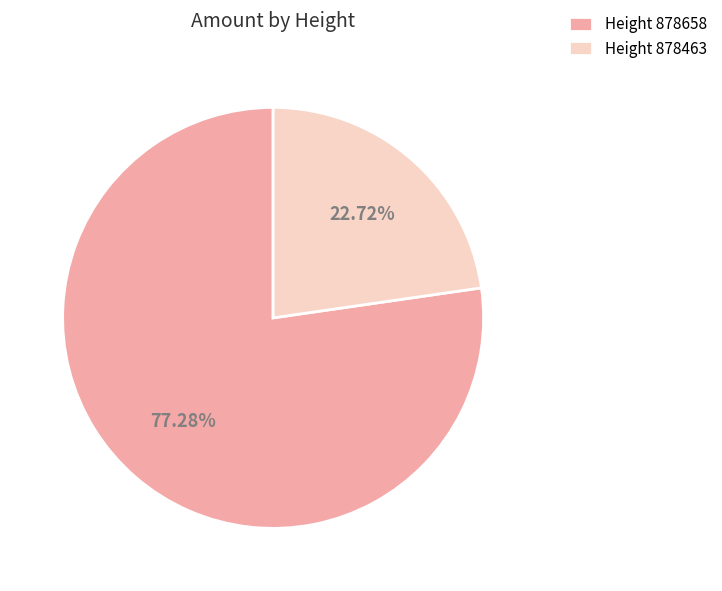

Rank the categories by value from highest to lowest.

Height 878658, Height 878463